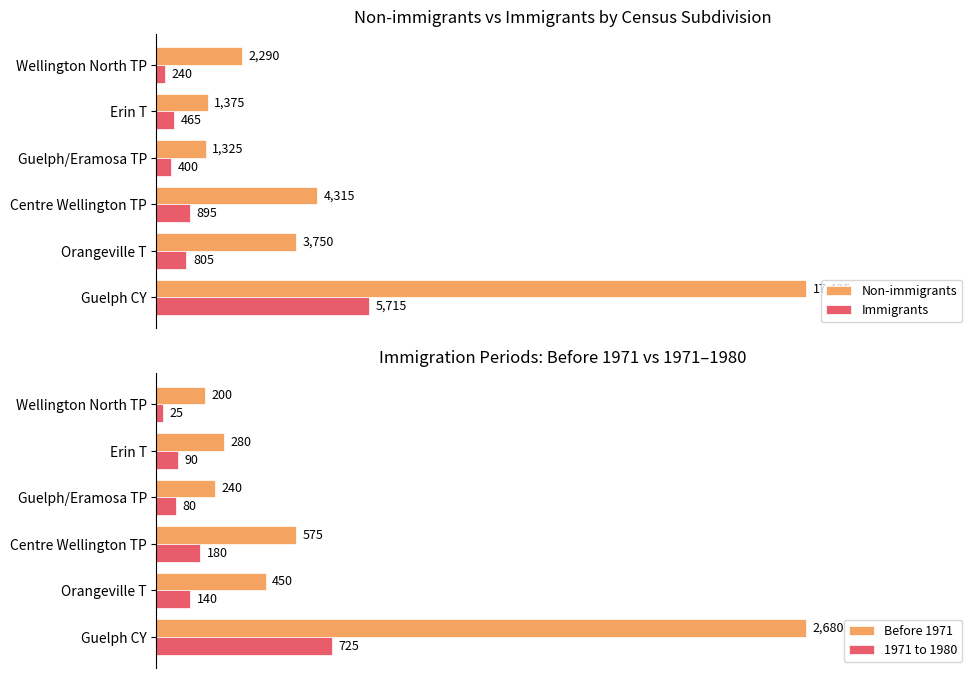

Which category has the lowest value in the Immigrants series?

Wellington North TP